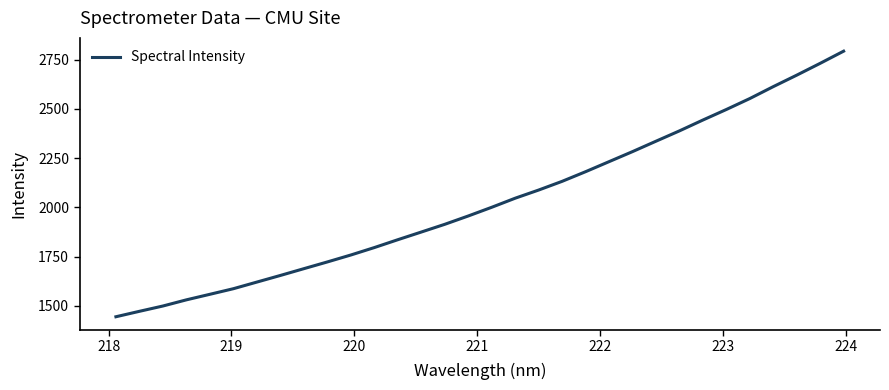

What is the smallest value displayed?

1444.5